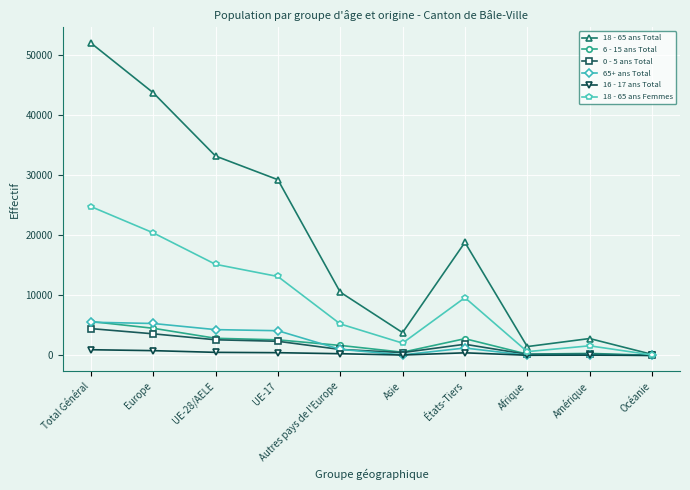

List the labels in order of 18 - 65 ans Total value, smallest first.

Océanie, Afrique, Amérique, Asie, Autres pays de l'Europe, États-Tiers, UE-17, UE-28/AELE, Europe, Total Général